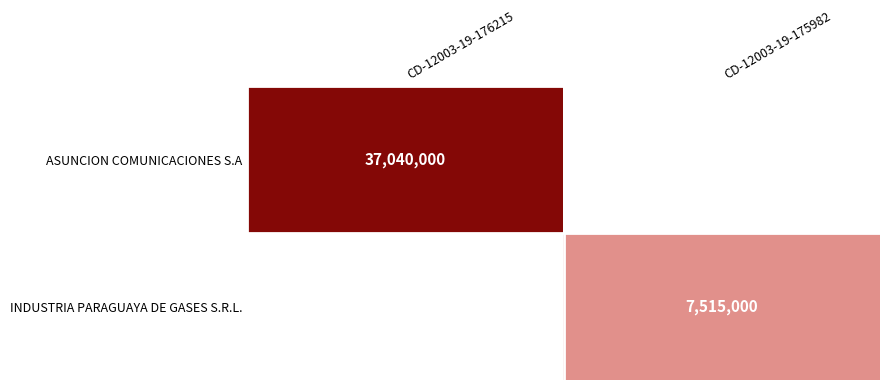

Is it true that INDUSTRIA PARAGUAYA DE GASES S.R.L. equals 1980611 at CD-12003-19-175982?

False